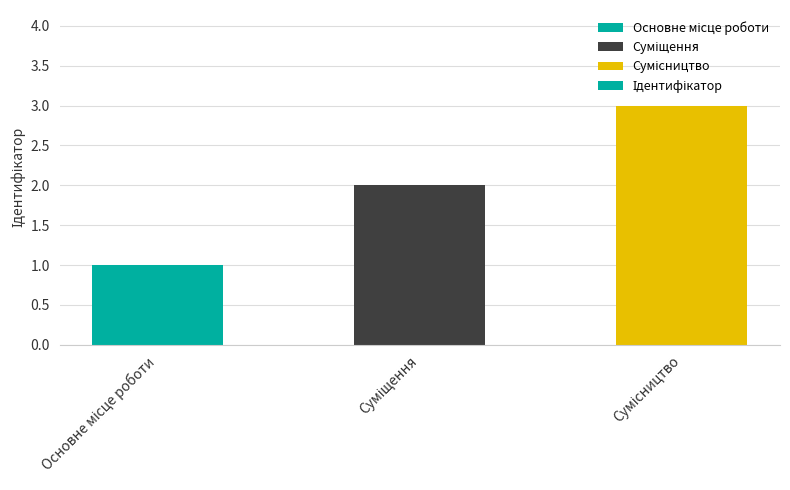

What is the maximum value shown in the chart?

3